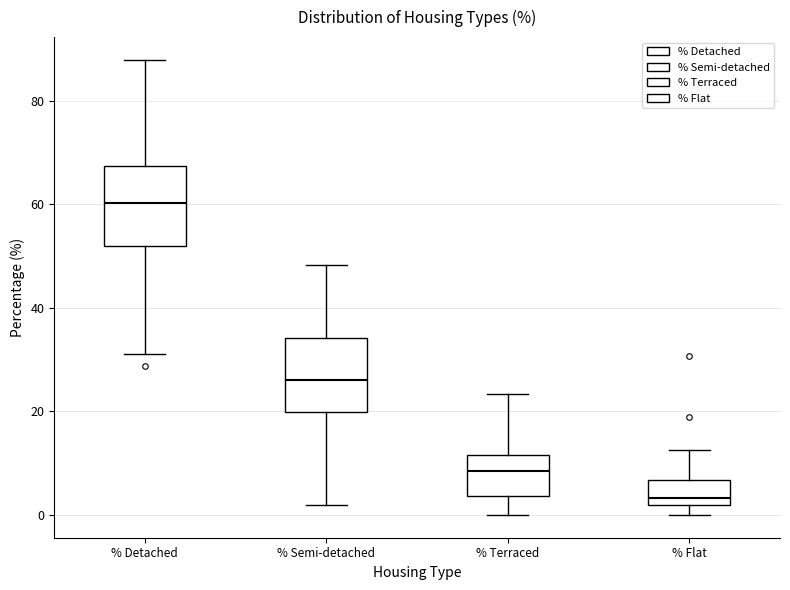

Which box's median line is the lowest?

% Flat